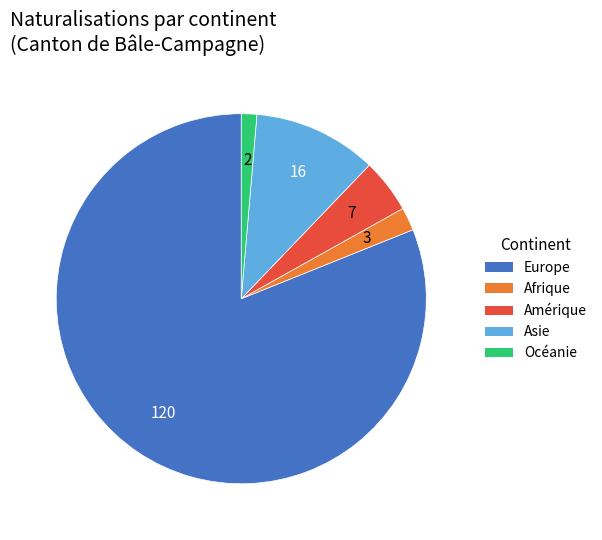

What is the ratio of the value at Asie to the value at Afrique?

5.3